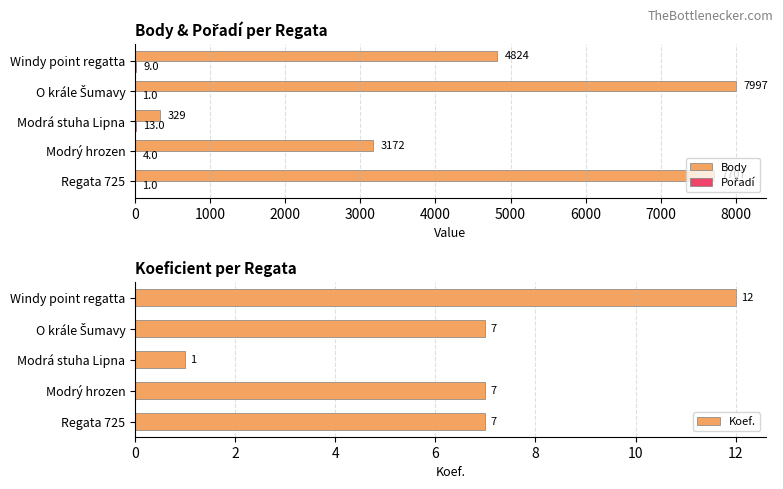

Which series has the largest range (max minus min)?

Body